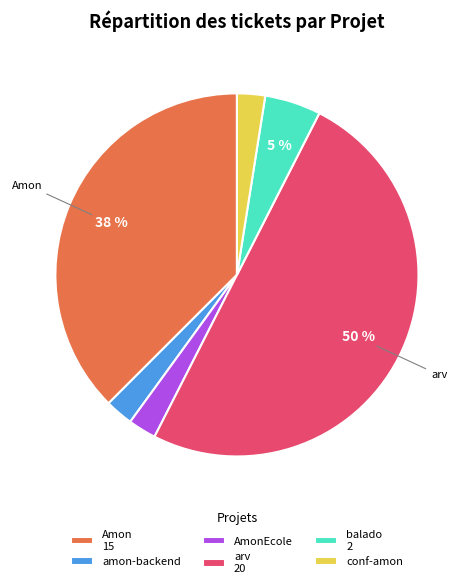

Is Amon 15 the majority of the pie?

No